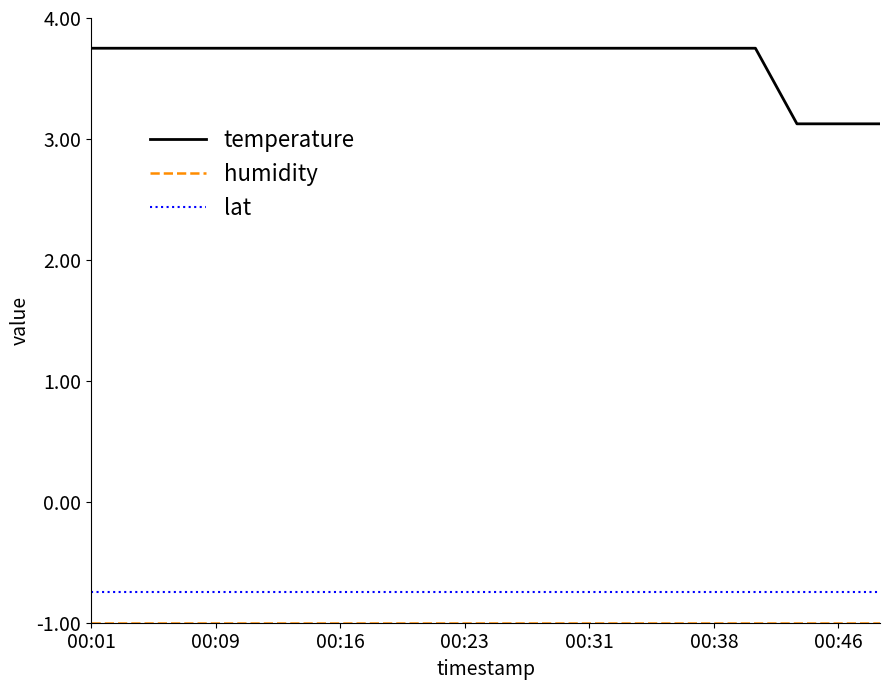

What is the difference between the maximum and minimum values in the temperature series?

0.6